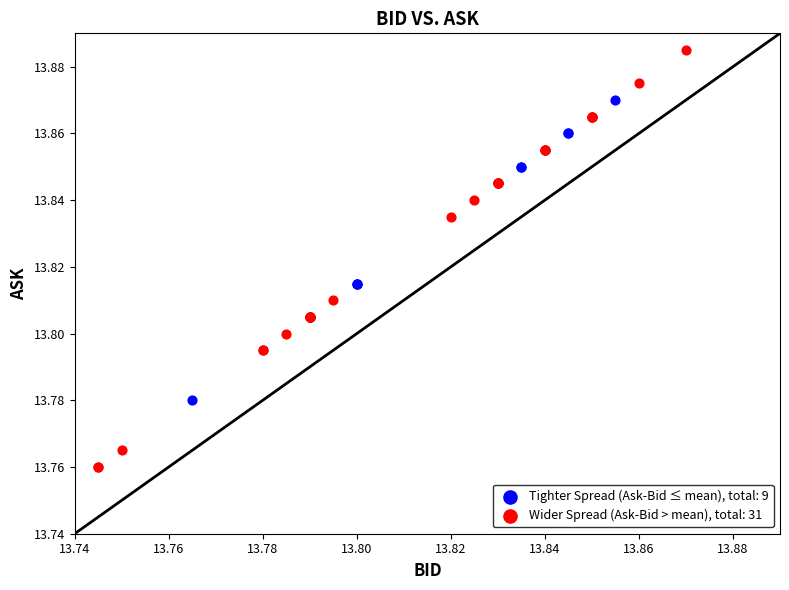

Which series contains the lowest Y value?

Wider Spread (Ask-Bid > mean), total: 31